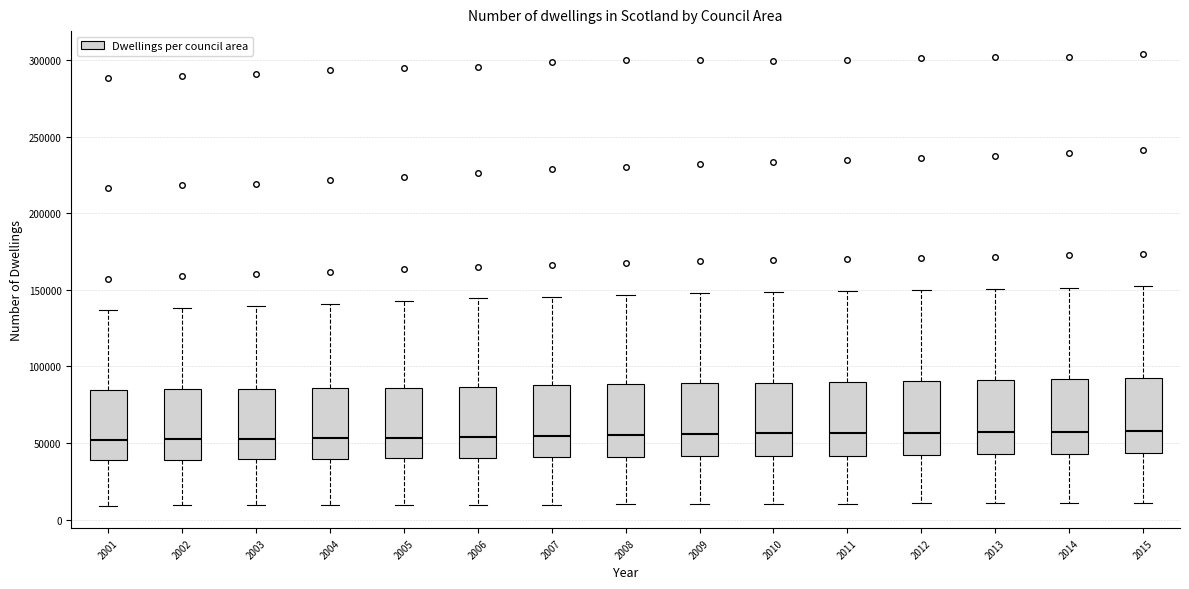

Where does the lower whisker of the box at x = 2002 end on the y-axis? The values are not printed on the chart, so give them approximately, as read against the axis.

10000